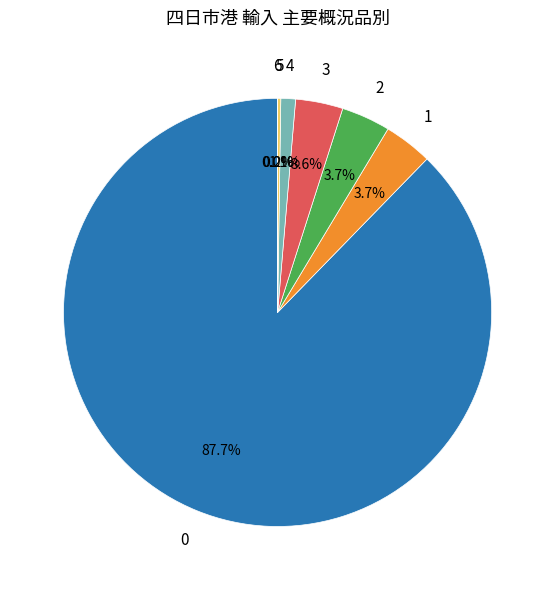

Is there any slice that represents more than half of the pie?

Yes